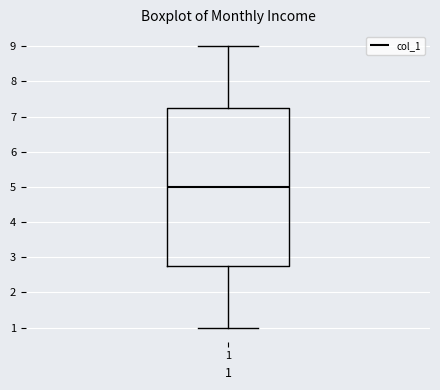

Read this box plot against the y-axis: the position of the median line, the range covered by the box, and the ends of both whiskers. The values are not printed on the chart, so give them approximately, as read against the axis.

median 5.0, box 2.8 to 7.3, whiskers 1.0 to 9.0